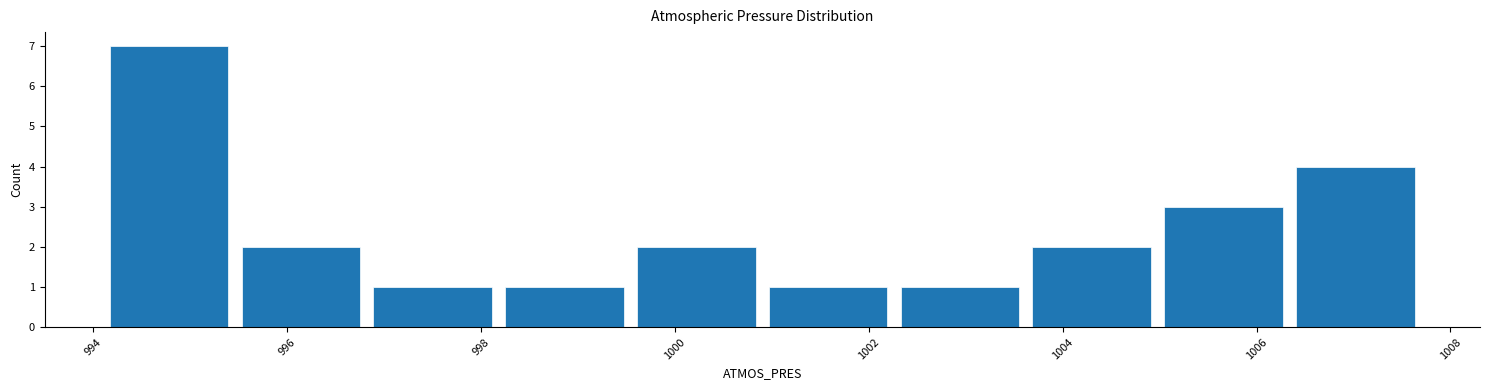

Reading left to right, transcribe this chart: for each bar, give the range it covers on the x-axis and its height. Neither the bar edges nor the heights are printed on the chart, so give them approximately, as read against the axes.

994.10 to 995.46: 7
995.46 to 996.82: 2
996.82 to 998.18: 1
998.18 to 999.54: 1
999.54 to 1000.90: 2
1000.90 to 1002.26: 1
1002.26 to 1003.62: 1
1003.62 to 1004.98: 2
1004.98 to 1006.34: 3
1006.34 to 1007.70: 4